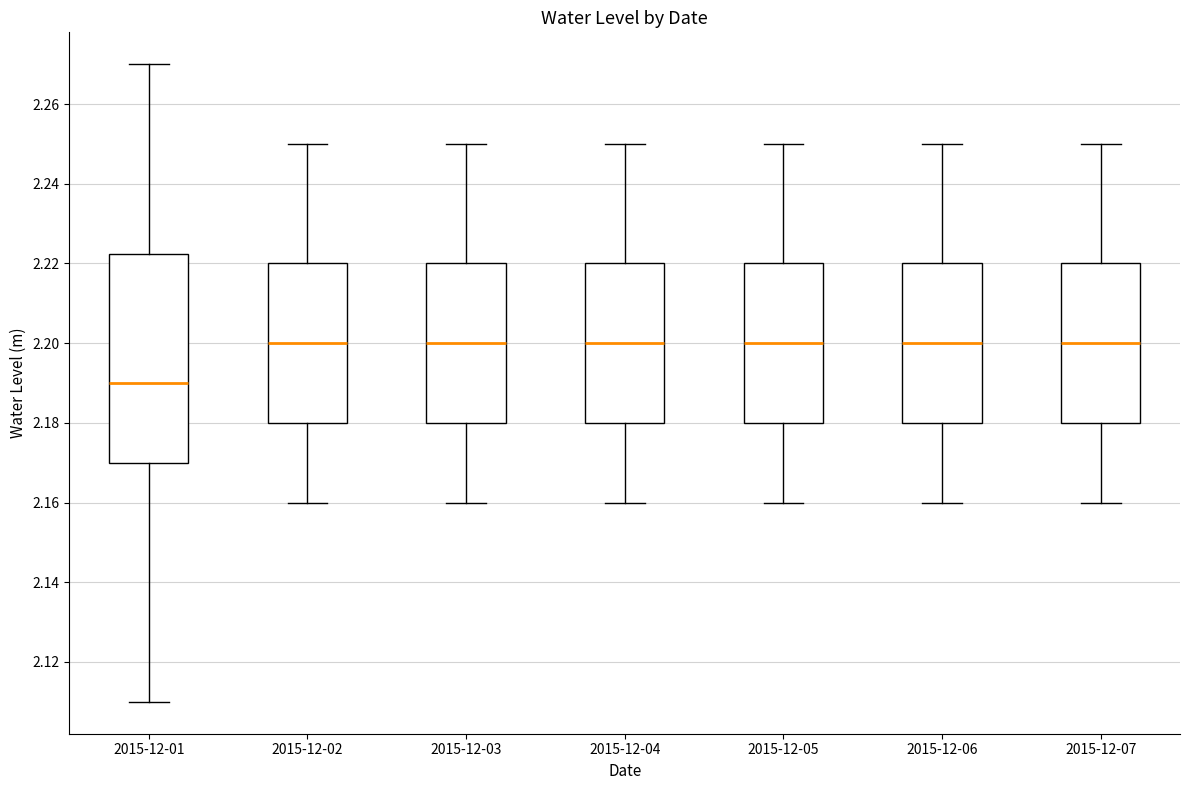

Which box is the tallest, from its lower edge to its upper edge?

2015-12-01